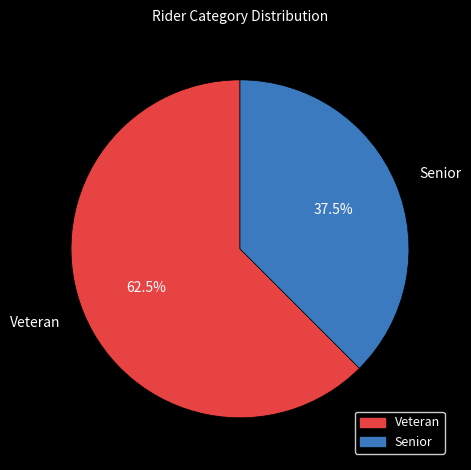

What is the largest slice in the pie chart?

Veteran